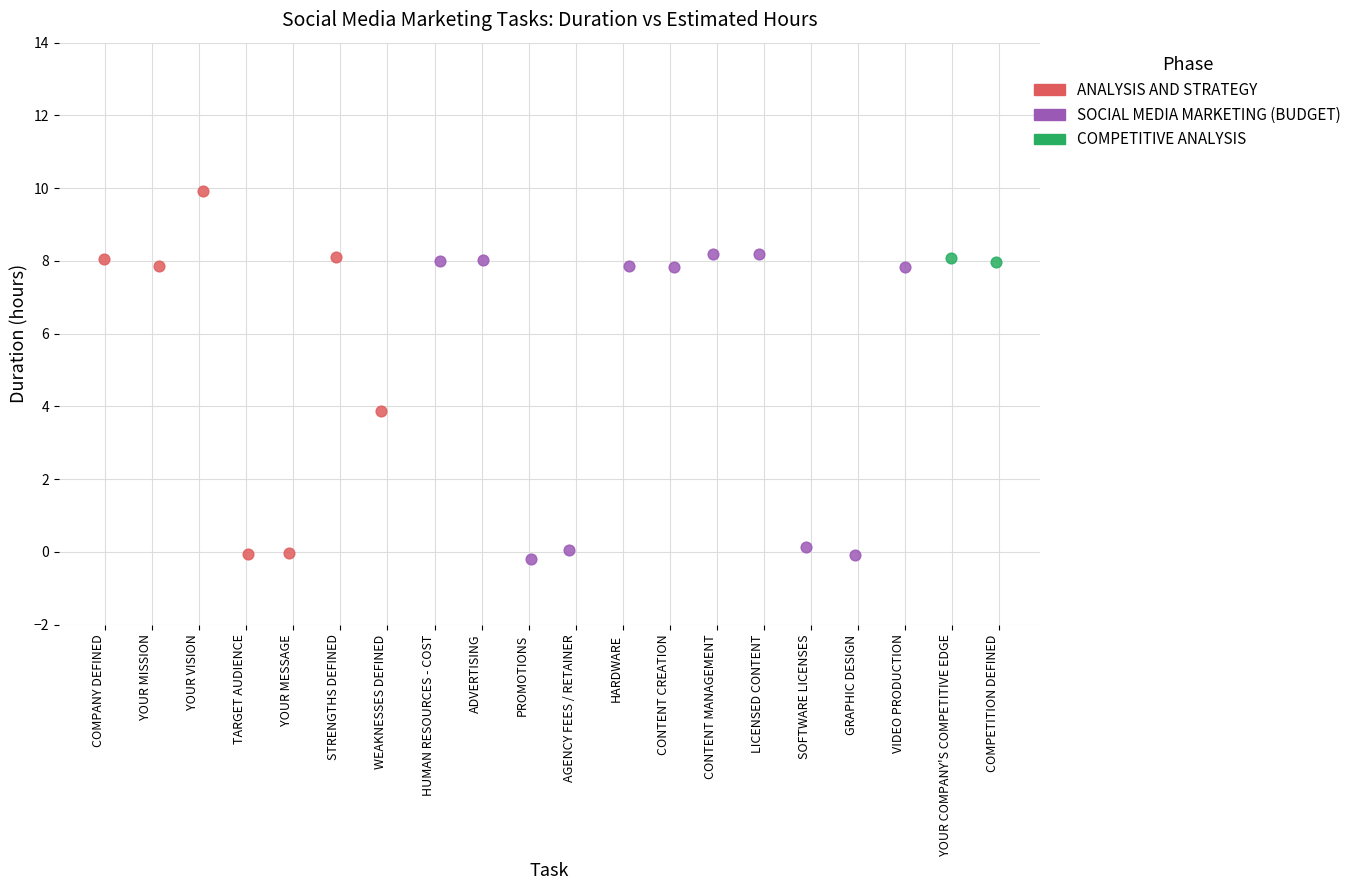

What are all the series names shown in the legend?

ANALYSIS AND STRATEGY, SOCIAL MEDIA MARKETING (BUDGET), COMPETITIVE ANALYSIS